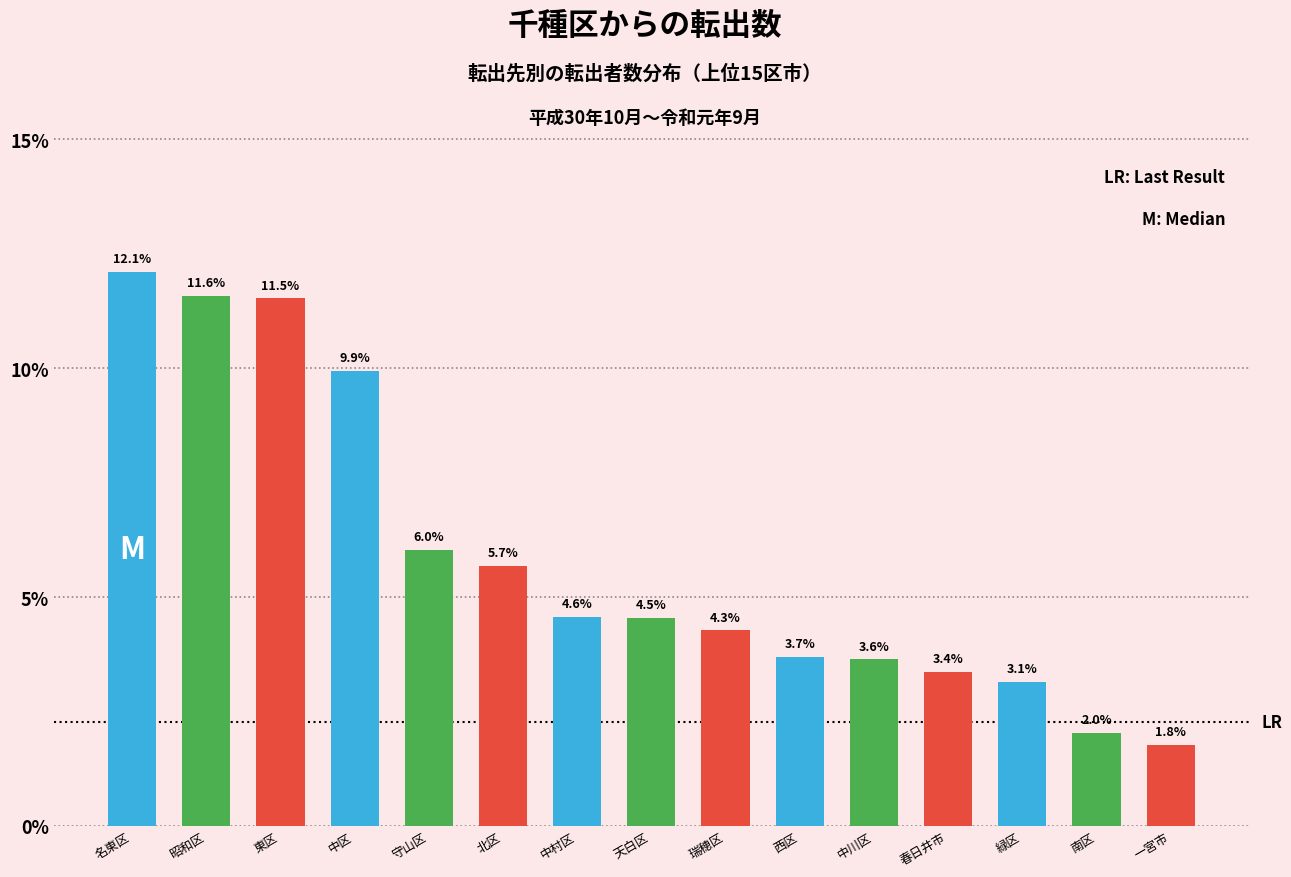

Reading left to right, list all the values displayed in this chart.

名東区=12.1	昭和区=11.6	東区=11.5	中区=9.9	守山区=6.0	北区=5.7	中村区=4.6	天白区=4.5	瑞穂区=4.3	西区=3.7	中川区=3.6	春日井市=3.4	緑区=3.1	南区=2.0	一宮市=1.8